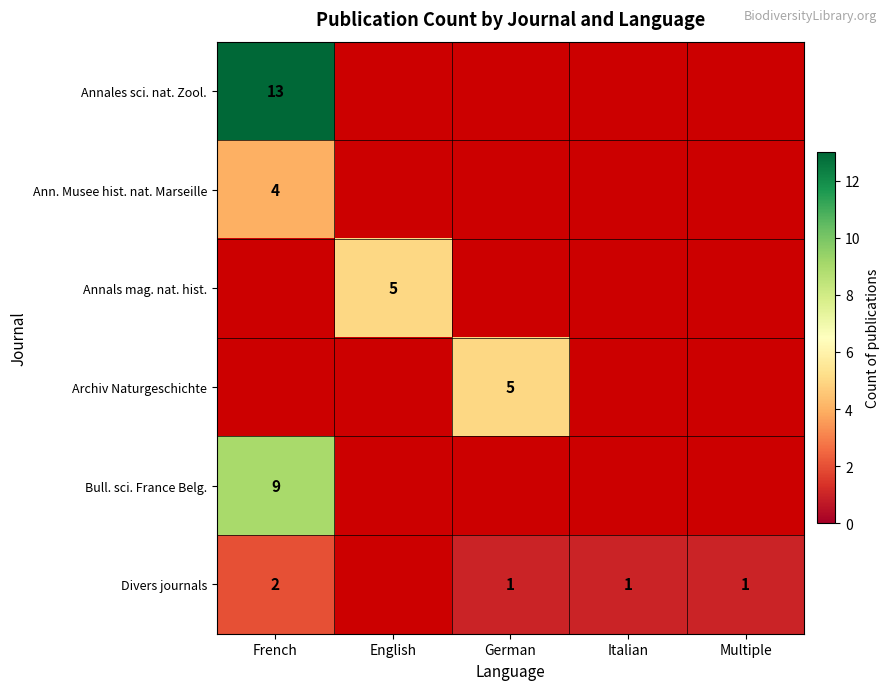

True or false: Divers journals has a value of 0 at Multiple.

False